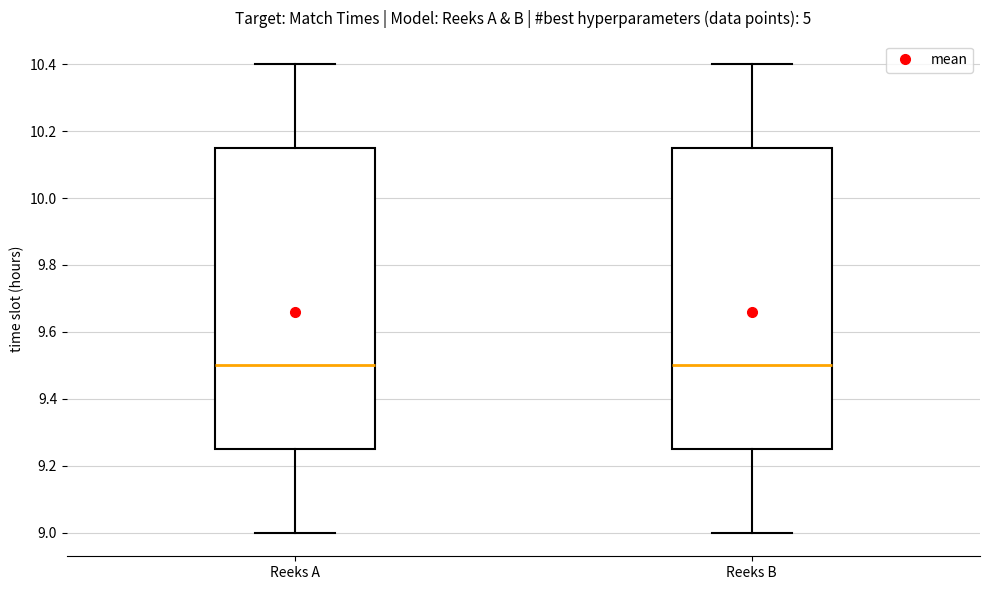

Reading left to right, transcribe this box plot: for each box, give where its median line is, the range the box spans, and where its two whiskers end, as read against the y-axis. The values are not printed on the chart, so give them approximately, as read against the axis.

Reeks A: median 9.50, box 9.26 to 10.16, whiskers 9.00 to 10.40
Reeks B: median 9.50, box 9.26 to 10.16, whiskers 9.00 to 10.40